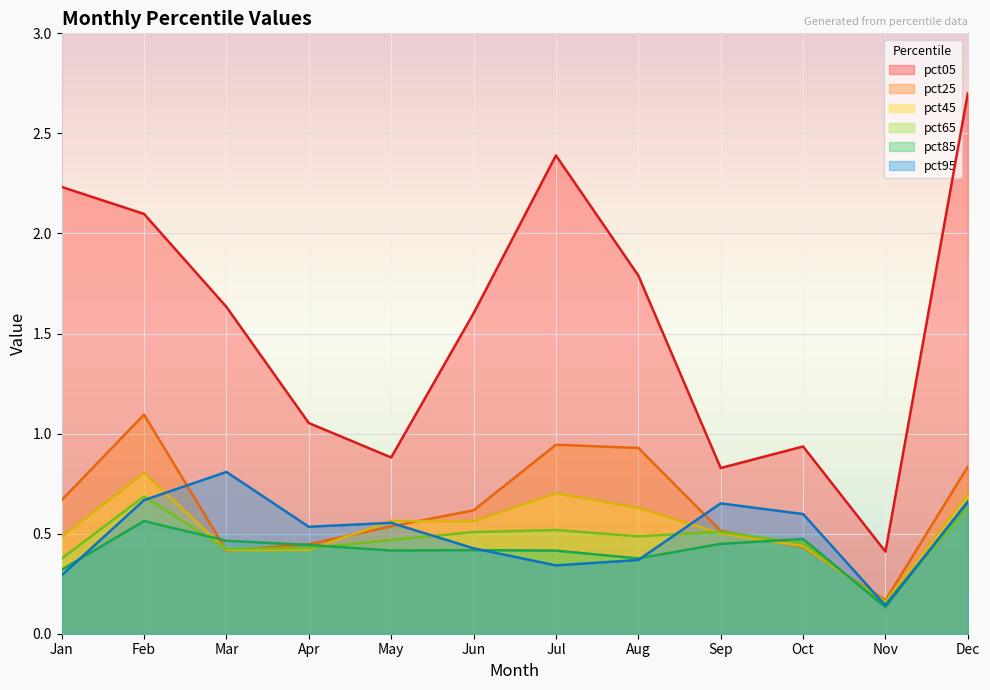

What is the value of the pct85 point at the 11th from the left?

0.1